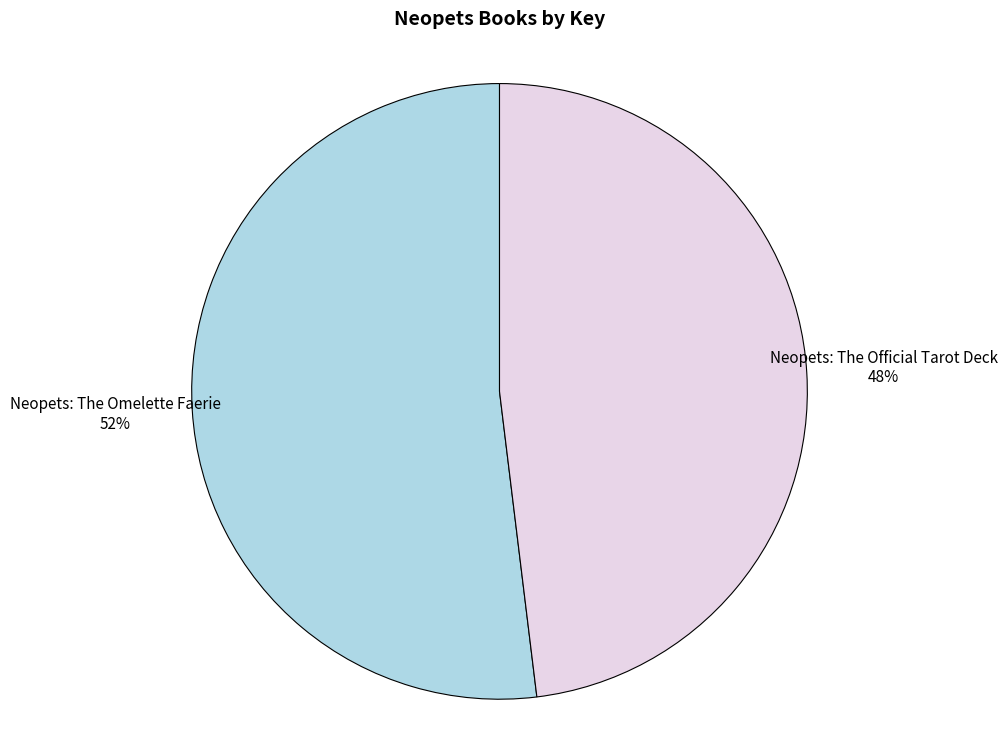

Approximately how many times larger is the value at Neopets: The Omelette Faerie compared to Neopets: The Official Tarot Deck?

1.1